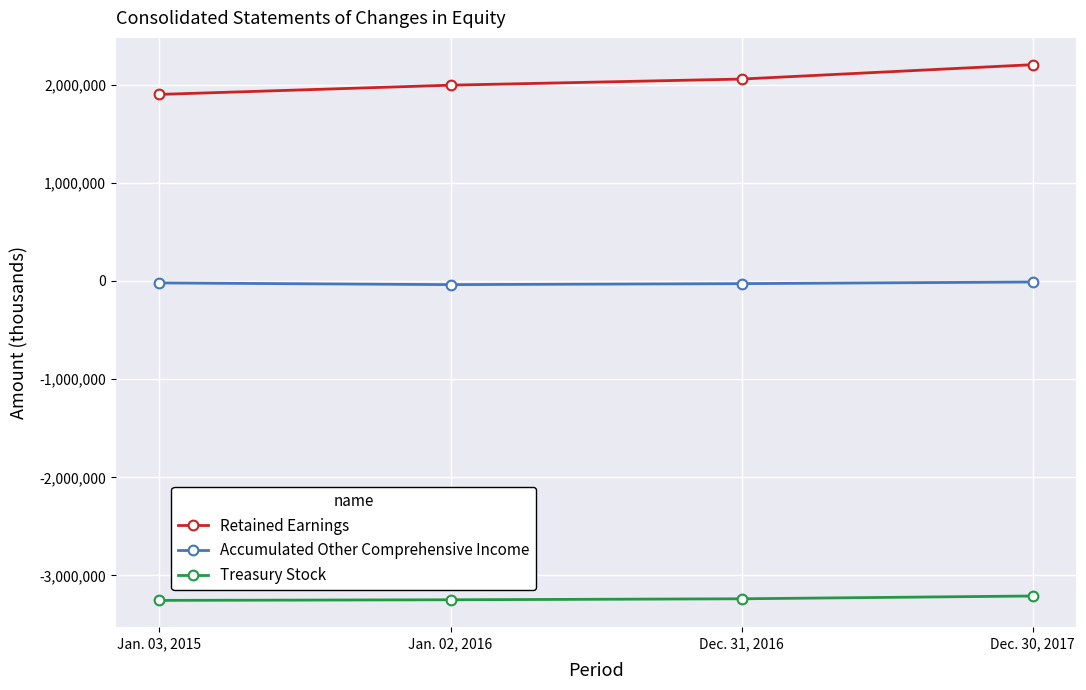

True or false: Accumulated Other Comprehensive Income and Retained Earnings cross at least once.

False